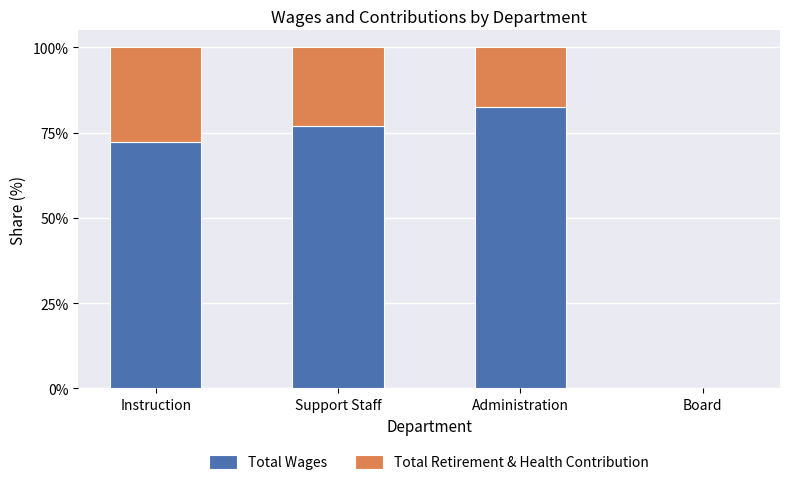

What is the sum of all Total Wages values?

231.8